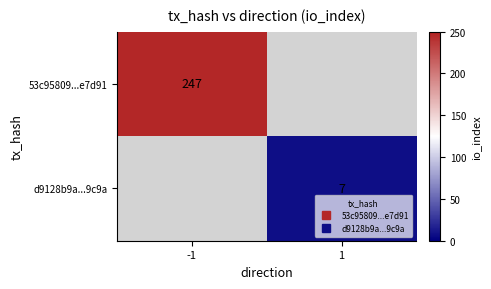

How many data points does each series have?

2